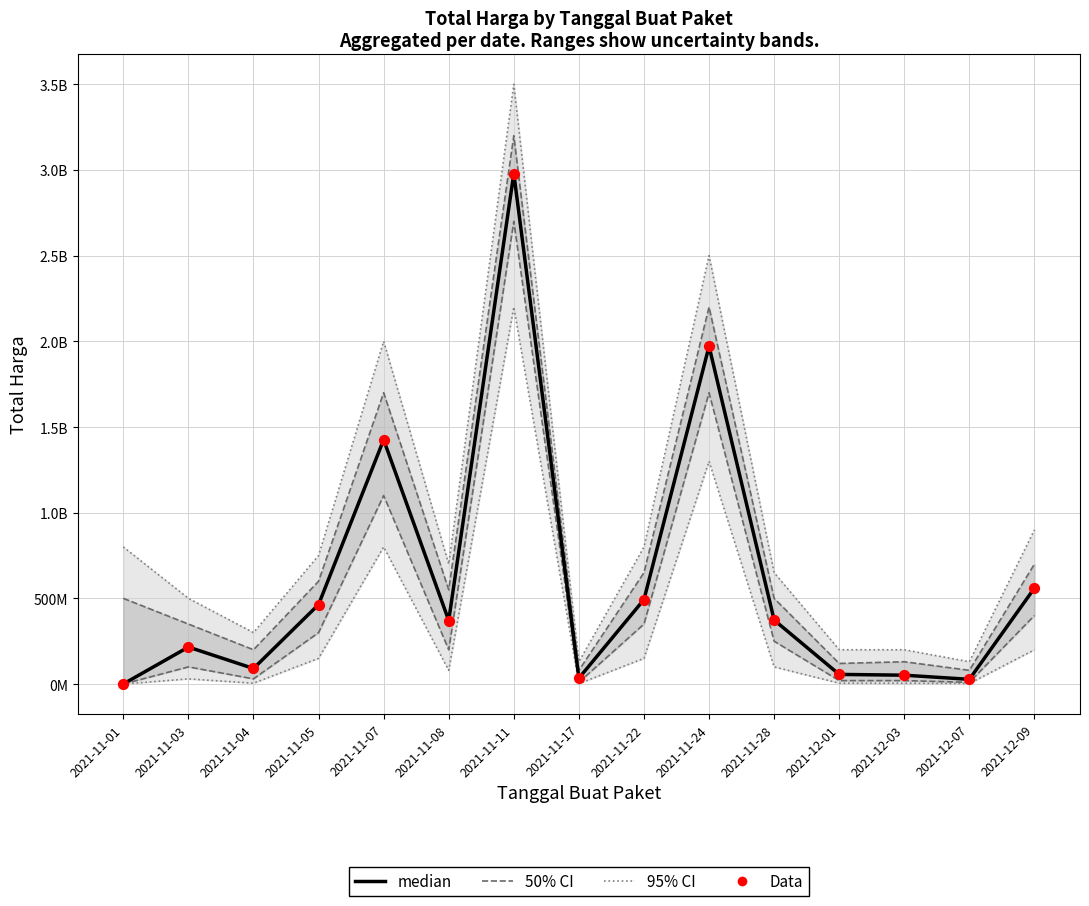

At how many categories does at least one series exceed 1301316946?

3